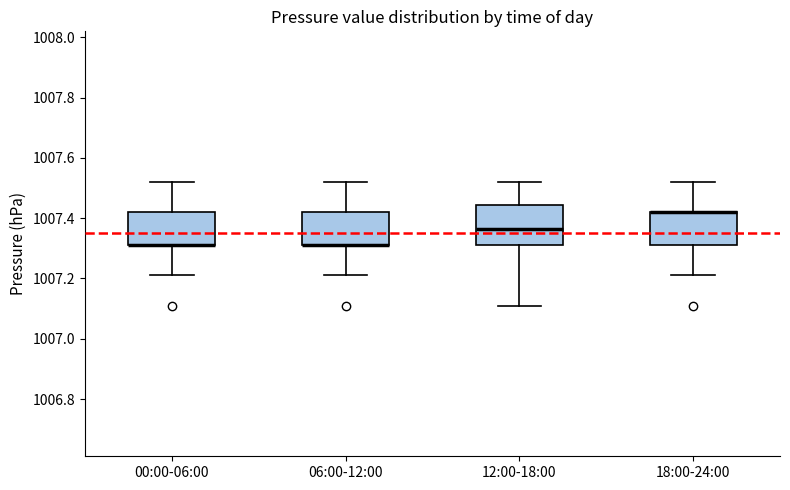

Where does the upper whisker of the box for 18:00-24:00 end on the y-axis? The values are not printed on the chart, so give them approximately, as read against the axis.

1007.52